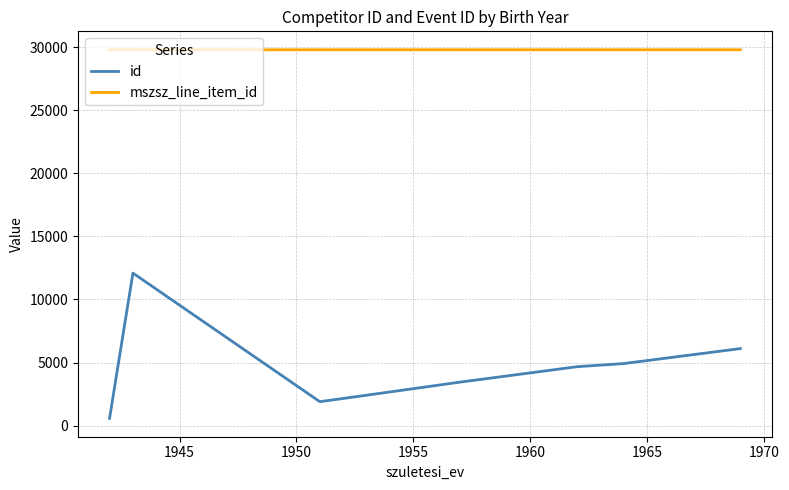

Count the number of categories in the chart.

8